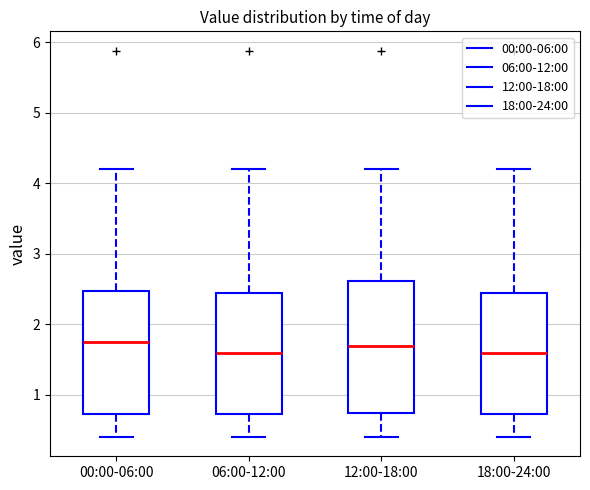

Reading left to right, read every box against the y-axis: the position of its median line, the range the box covers, and the ends of its whiskers. The values are not printed on the chart, so give them approximately, as read against the axis.

00:00-06:00: median 1.8, box 0.7 to 2.5, whiskers 0.4 to 4.2
06:00-12:00: median 1.6, box 0.7 to 2.4, whiskers 0.4 to 4.2
12:00-18:00: median 1.7, box 0.7 to 2.6, whiskers 0.4 to 4.2
18:00-24:00: median 1.6, box 0.7 to 2.4, whiskers 0.4 to 4.2